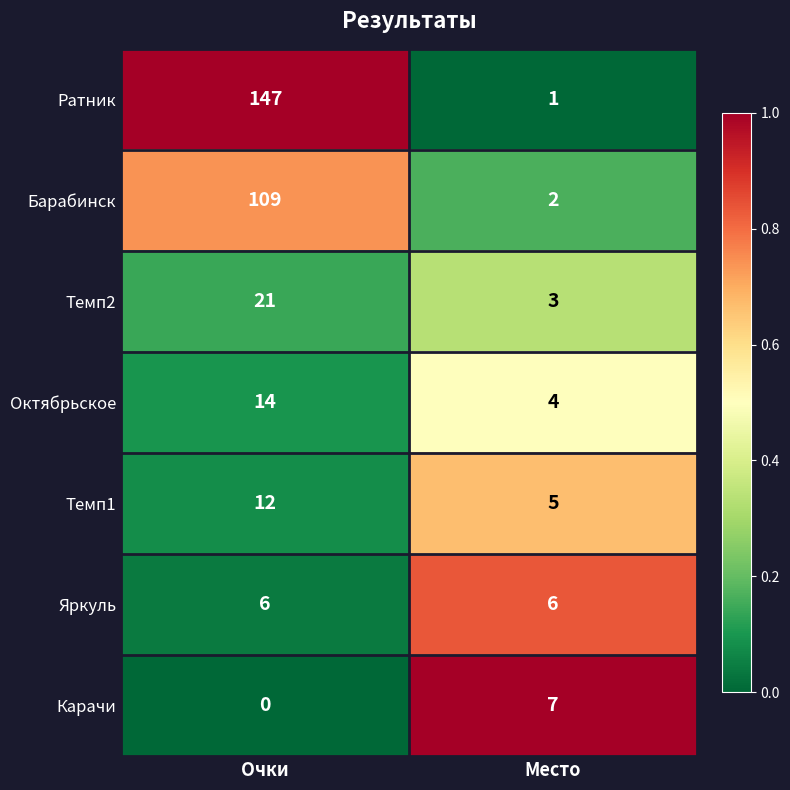

How many categories are shown in the chart?

2